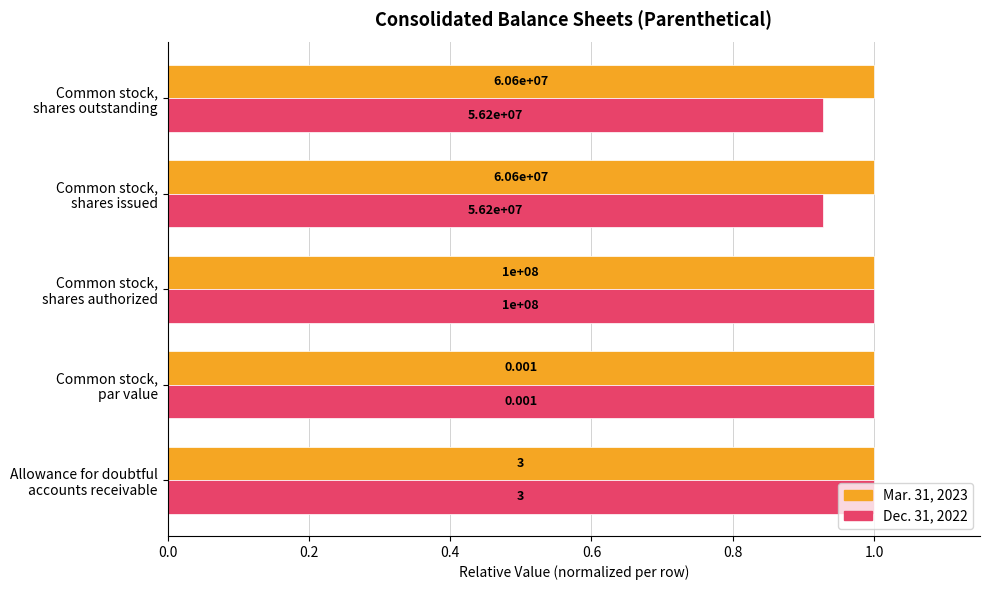

What are all the series names shown in the legend?

Mar. 31, 2023, Dec. 31, 2022